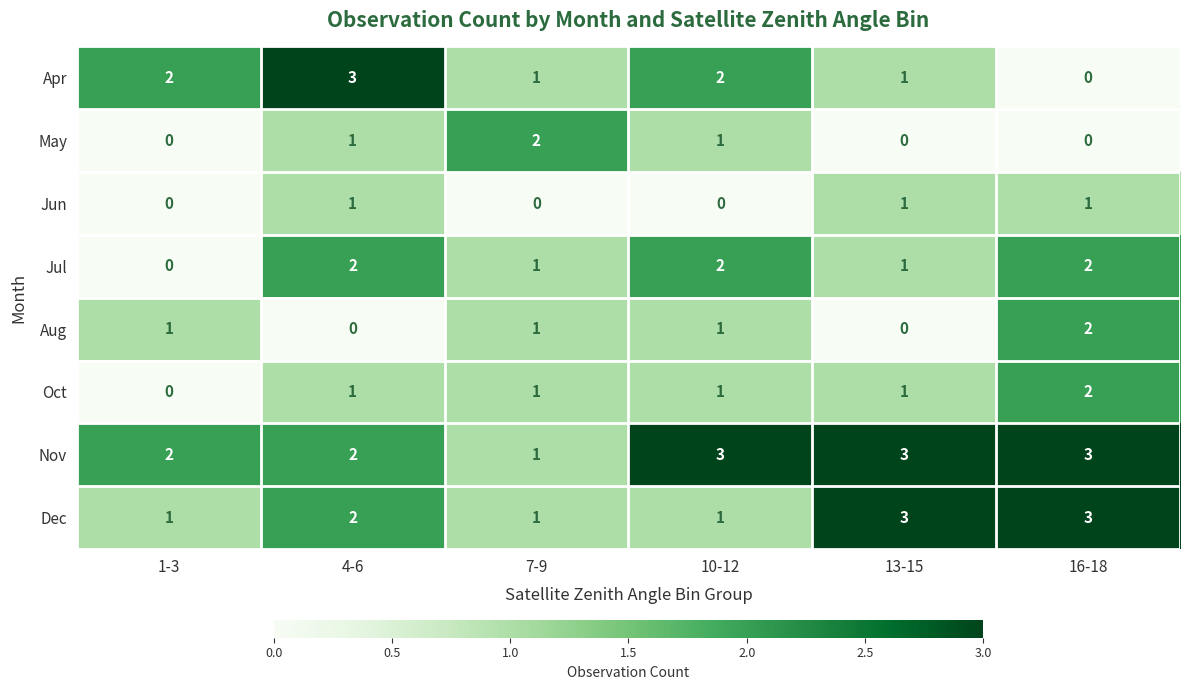

Count the Dec values in the range 1 to 3.

6